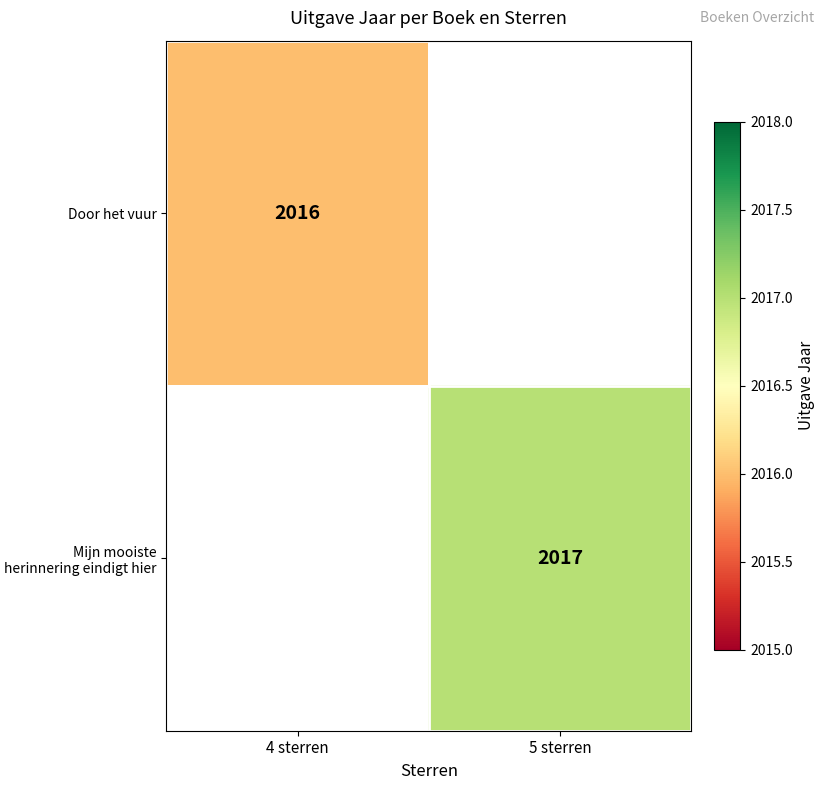

The value of Mijn mooiste herinnering eindigt hier at 5 sterren is 3592. True or false?

False